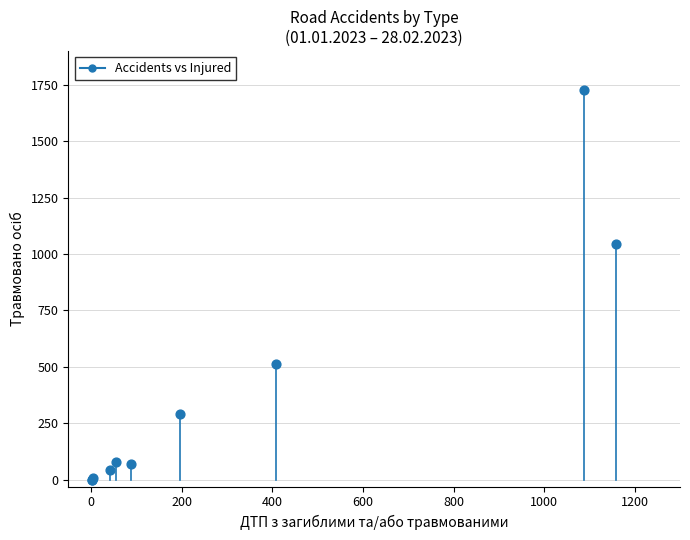

What Y value in the scatter plot is closest to 863?

1045